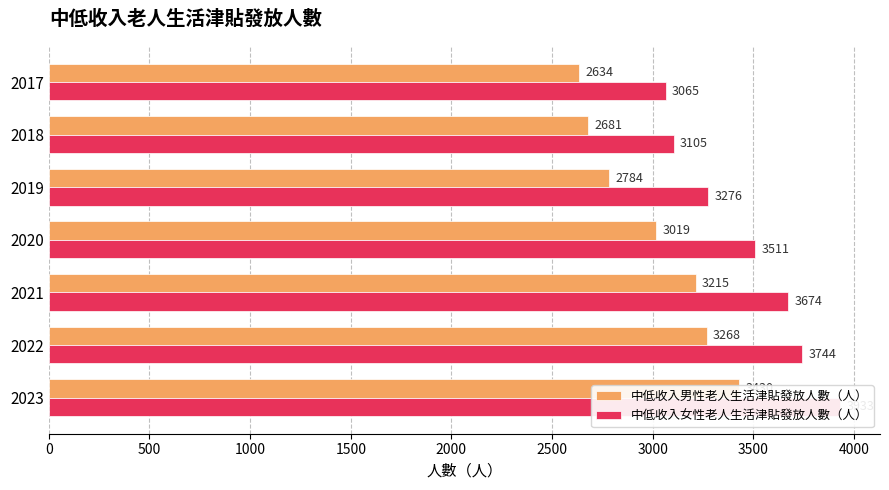

What is the difference between the maximum and second lowest values in the 中低收入男性老人生活津貼發放人數（人） series?

749